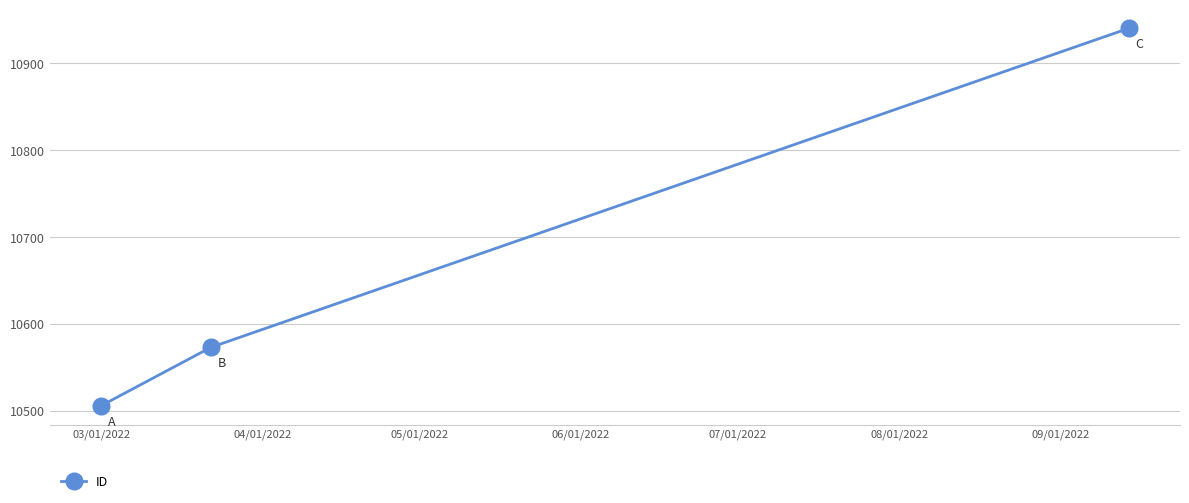

Reading left to right, transcribe all the data shown in this chart.

10506	10573	10940